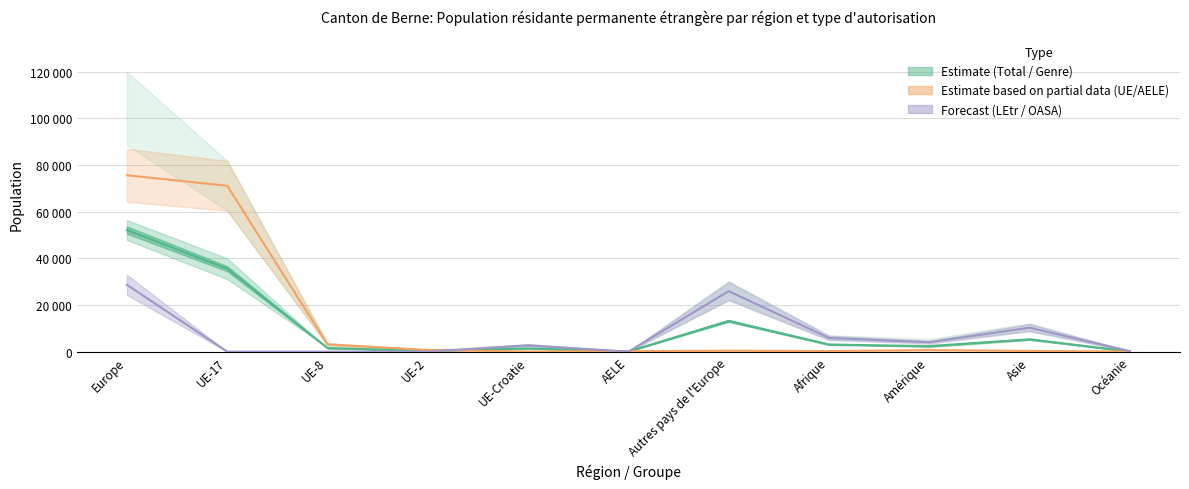

Reading right to left, what are all the values shown in this chart?

Total: 111.5	5298.0	2360.0	3067.5	13169.0	100.5	1387.0	357.0	1564.5	35550.0	52128.0
Autorisation UE/AELE Total: 21.0	317.0	672.0	249.0	403.0	201.0	52.0	714.0	3129.0	71100.0	75599.0
Autorisation LEtr Total: 202.0	10279.0	4048.0	5886.0	25935.0	0.0	2722.0	0.0	0.0	0.0	28657.0